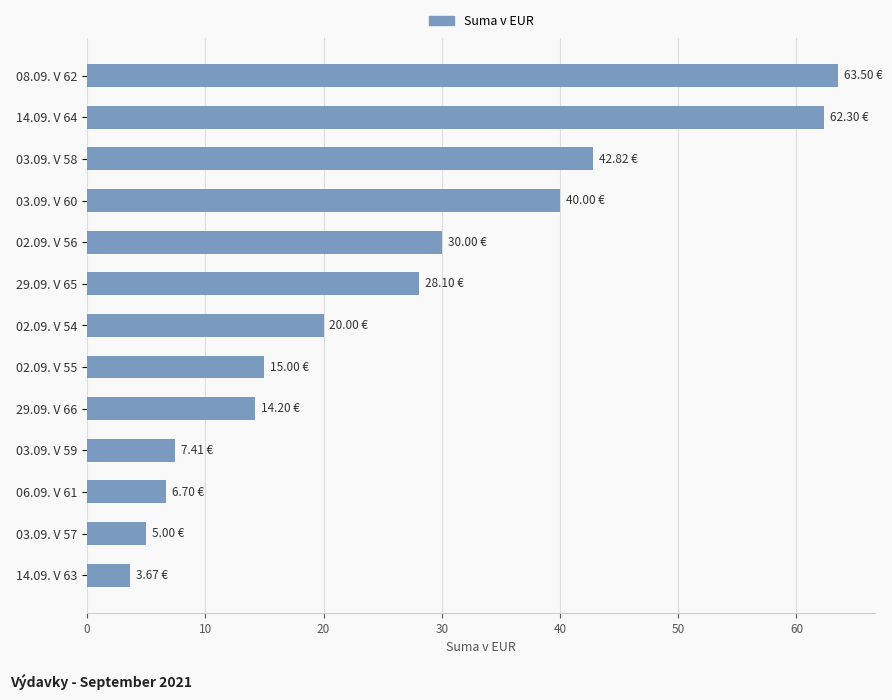

What is the change in value from 29.09. V 66 to 06.09. V 61?

-7.5